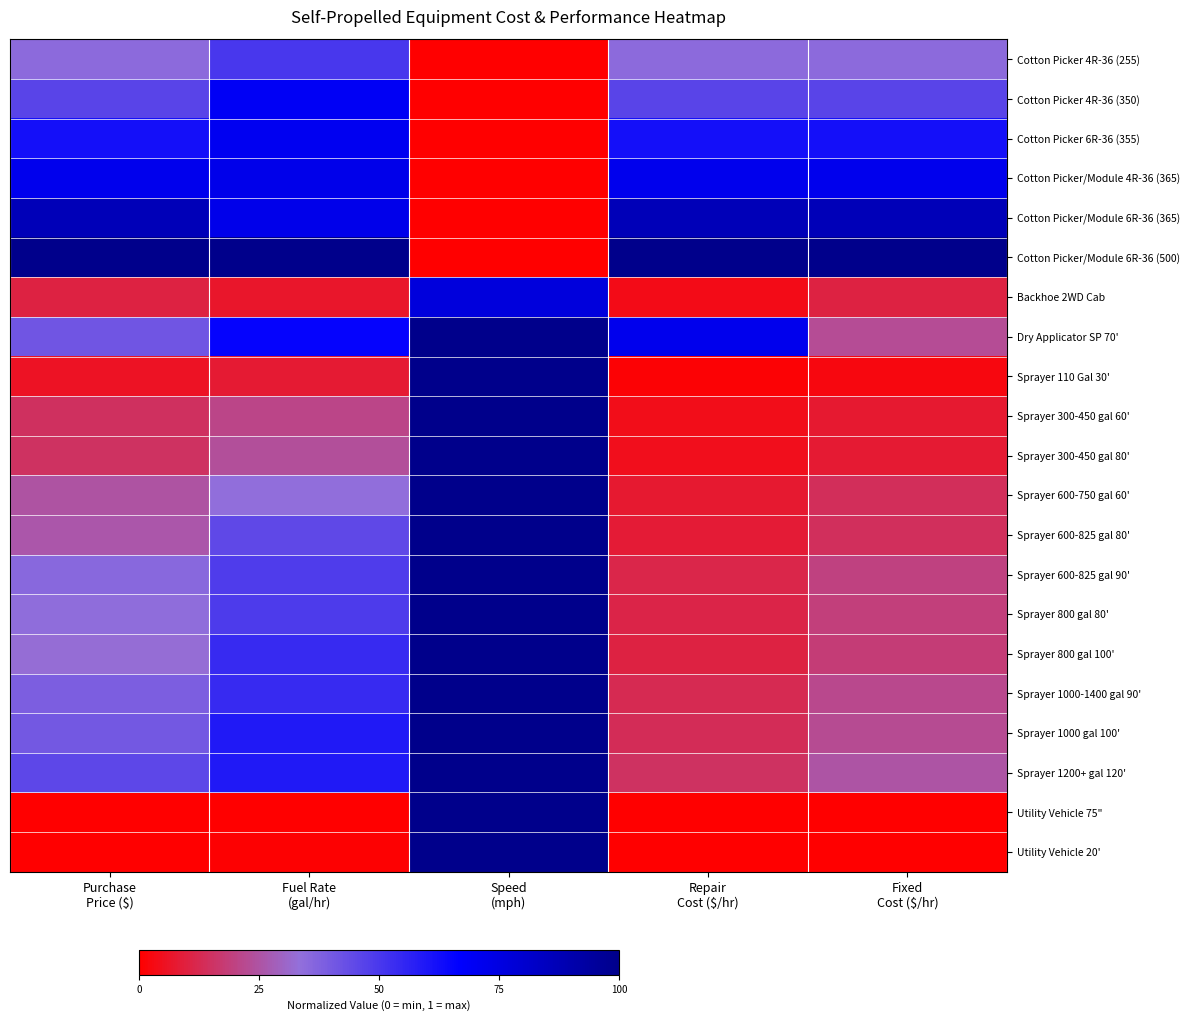

At which category is the sum across all series the highest?

Speed
(mph)